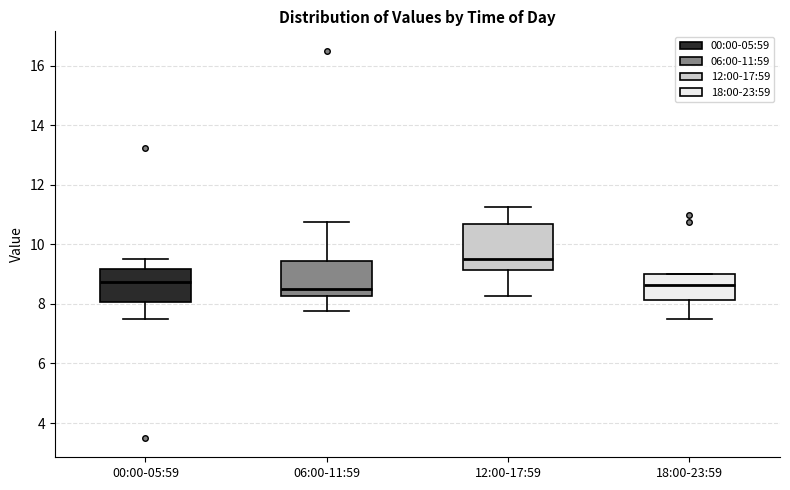

Where is the lower edge of the box for 12:00-17:59 on the y-axis? The values are not printed on the chart, so give them approximately, as read against the axis.

9.2